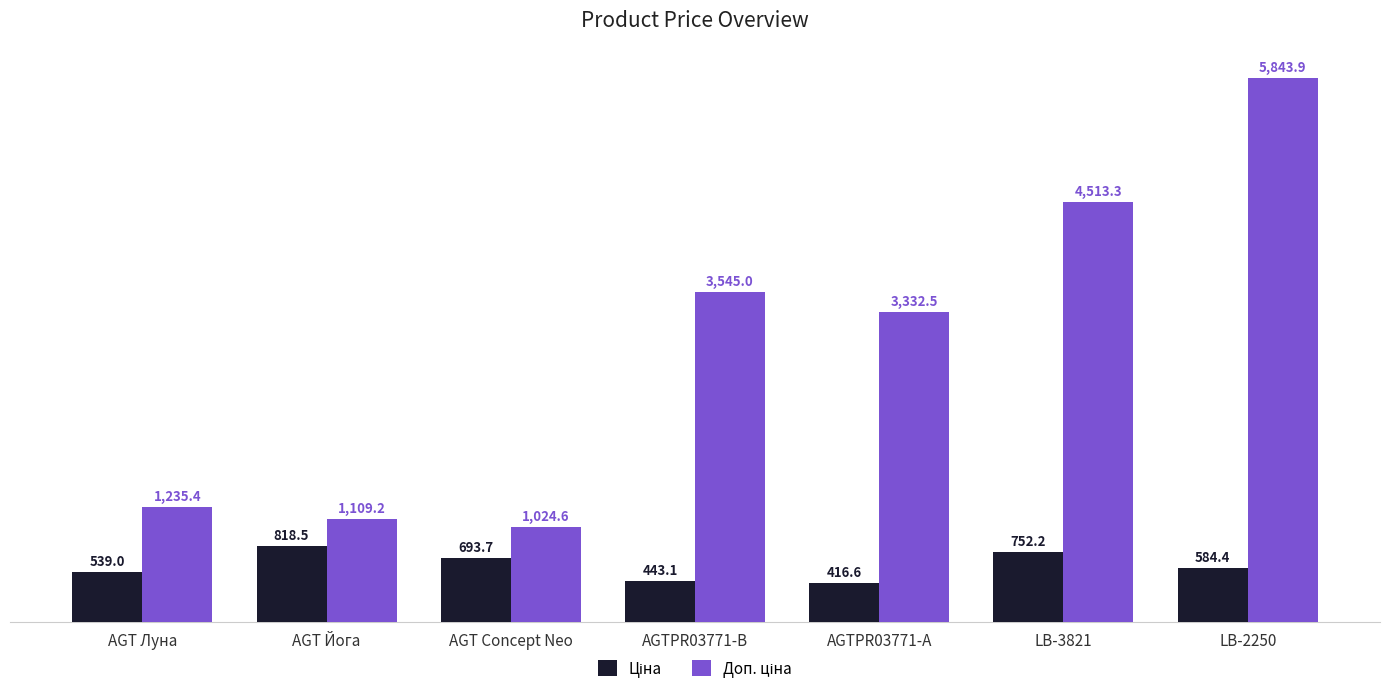

At how many categories does at least one series exceed 2526?

4